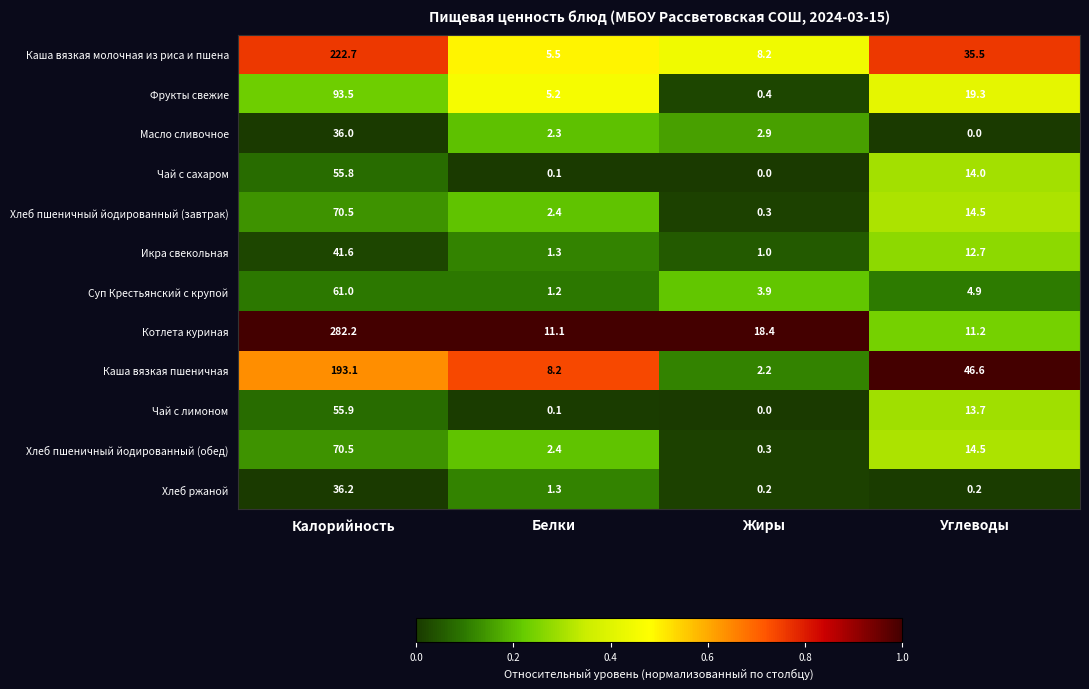

At how many categories does at least one series exceed 0?

4